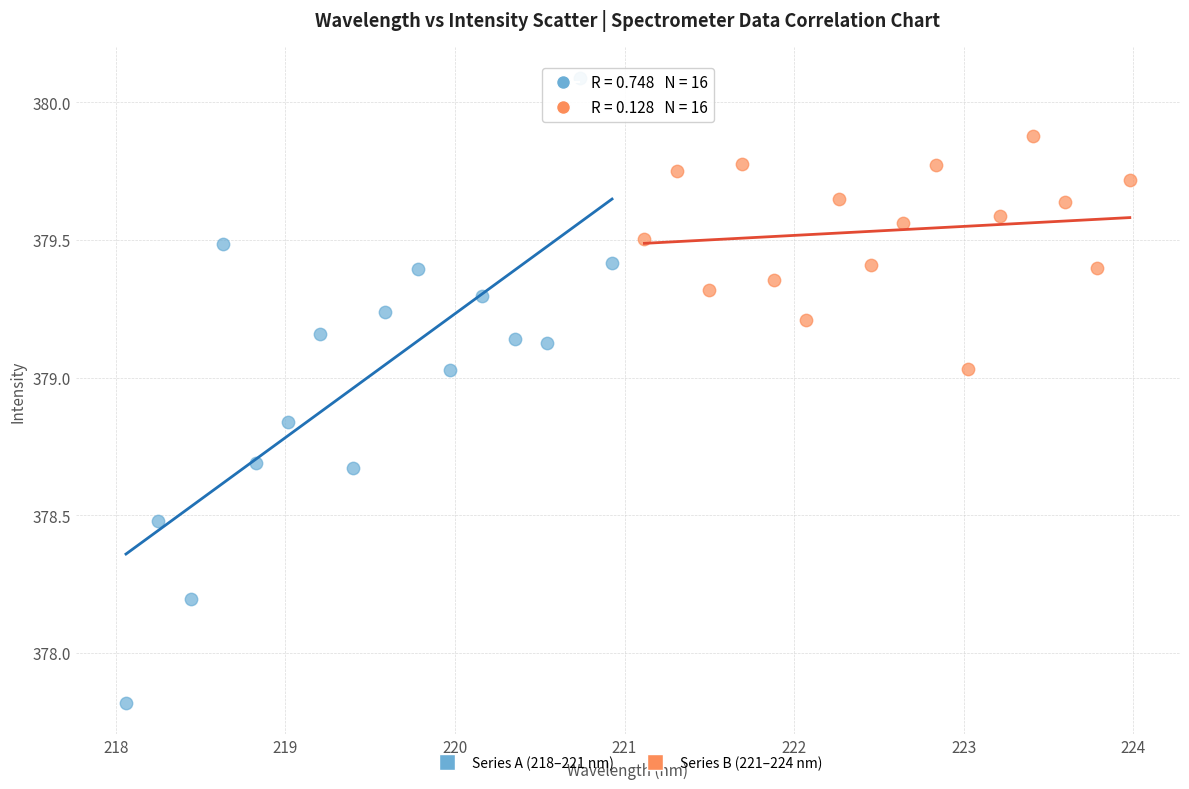

Which series reaches the maximum Y coordinate?

Series A (218–221 nm)